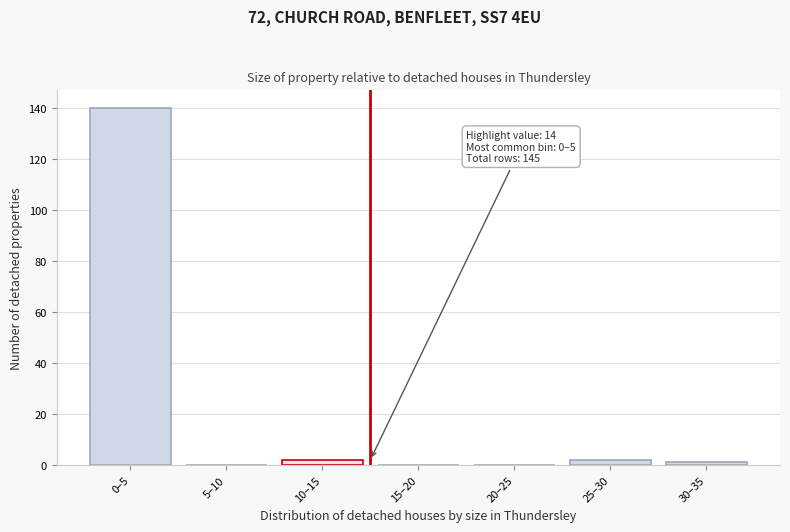

Reading right to left, extract all data points from this chart.

30–35=1	25–30=2	20–25=0	15–20=0	10–15=2	5–10=0	0–5=140